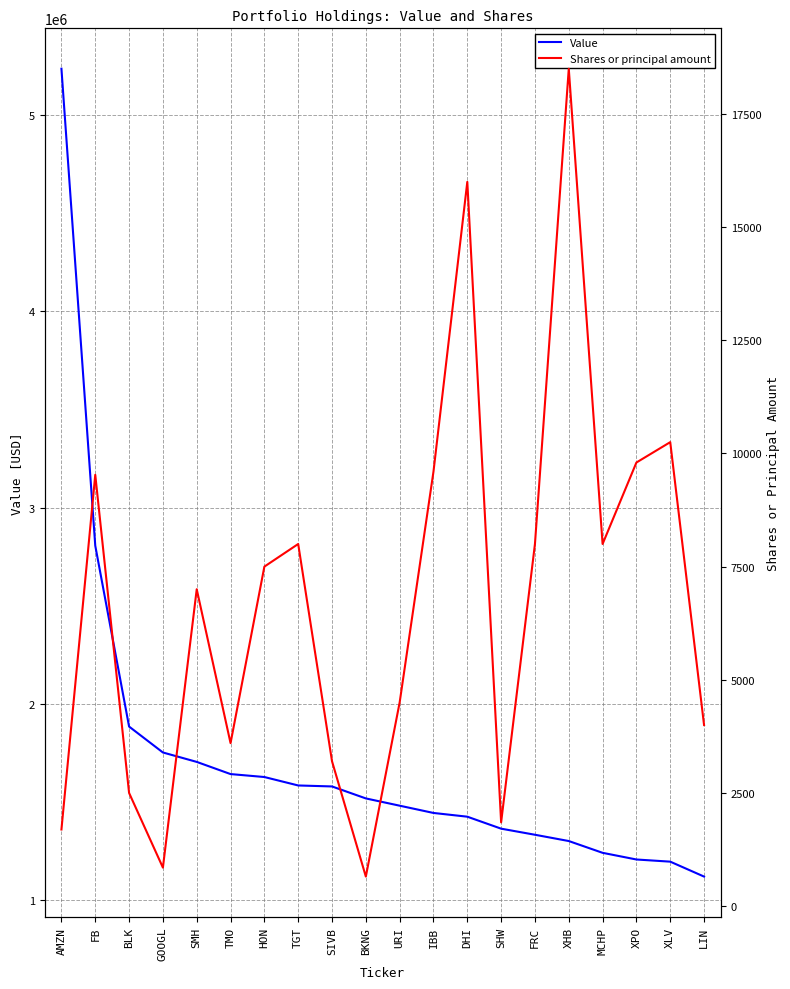

True or false: Value has more than 0 points higher than both neighbors.

False